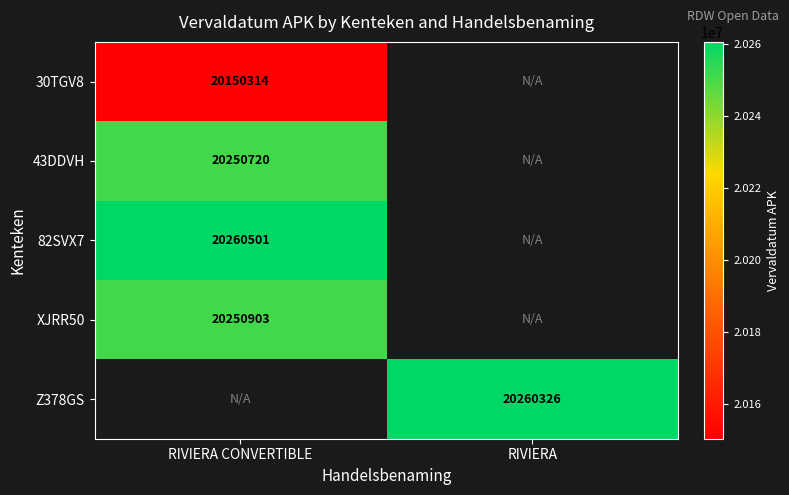

What is the spread (max minus min) of values at RIVIERA CONVERTIBLE?

110187.0